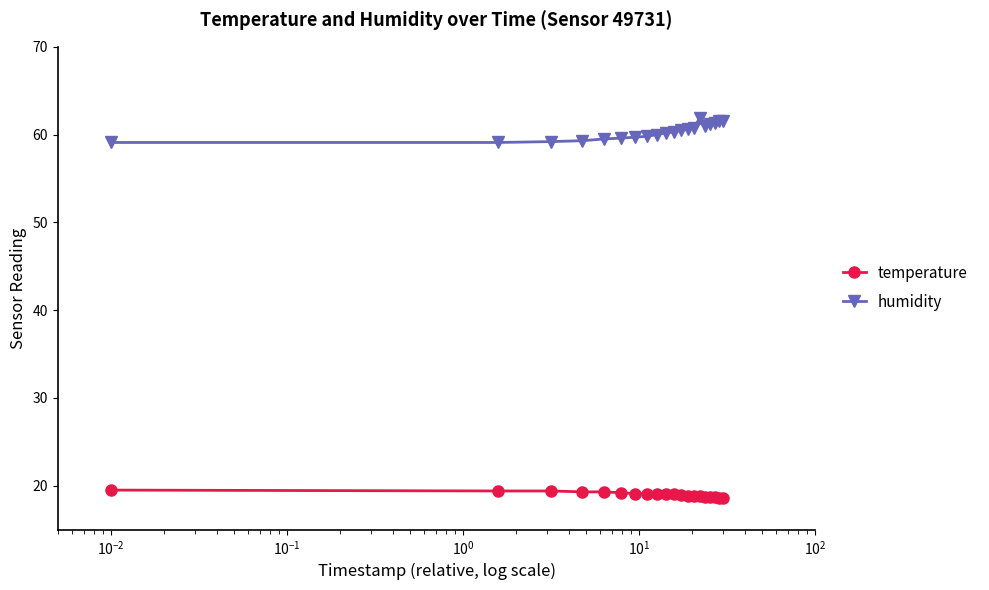

What is the lowest value of the humidity series?

59.1